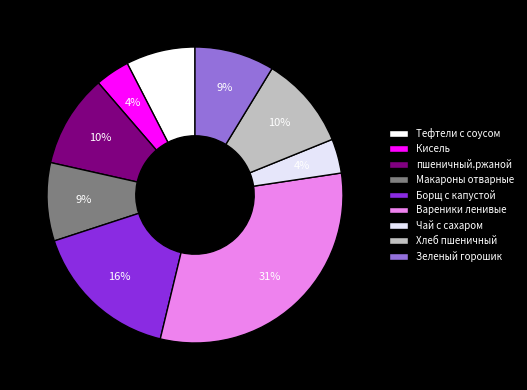

Which slice is the largest?

Вареники ленивые